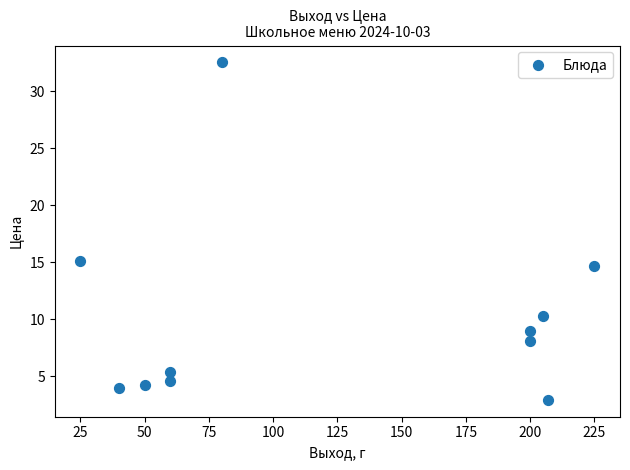

What Y value in the scatter plot is closest to 17?

15.1